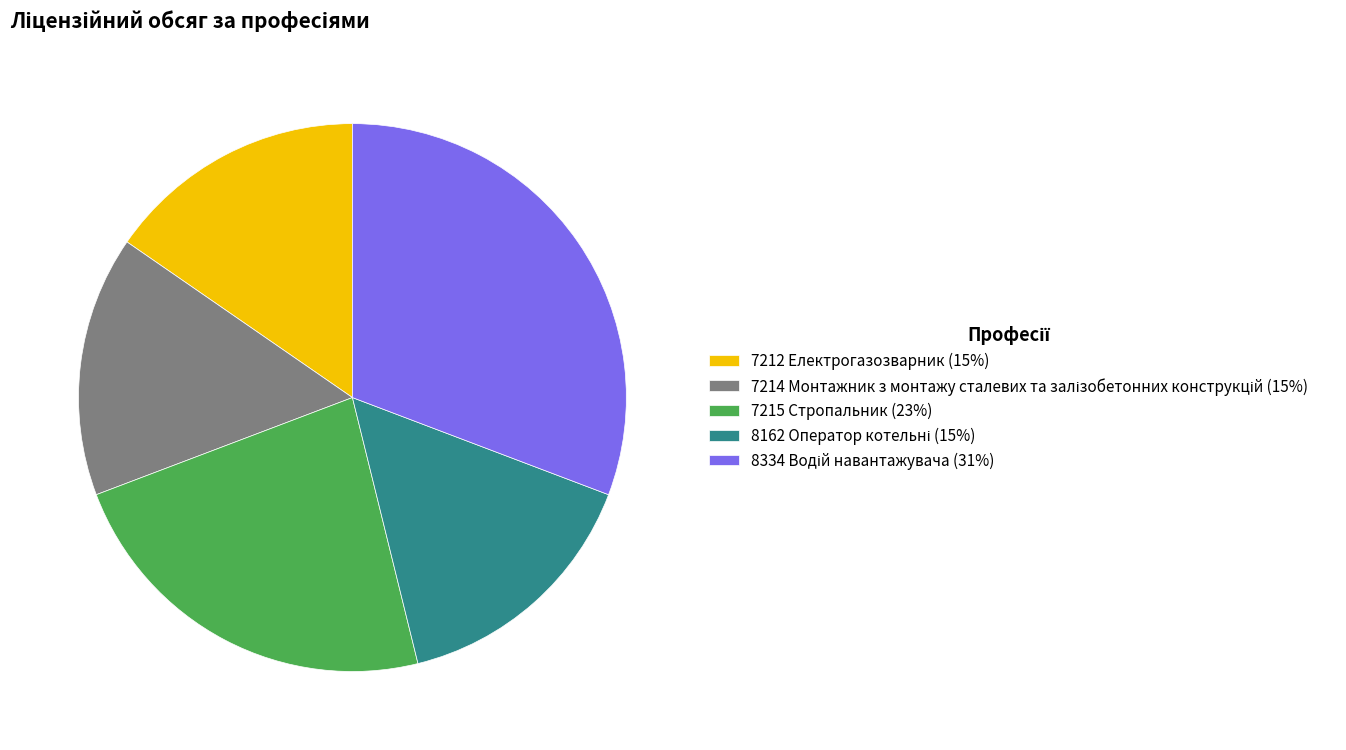

Is there a majority slice in this chart?

No